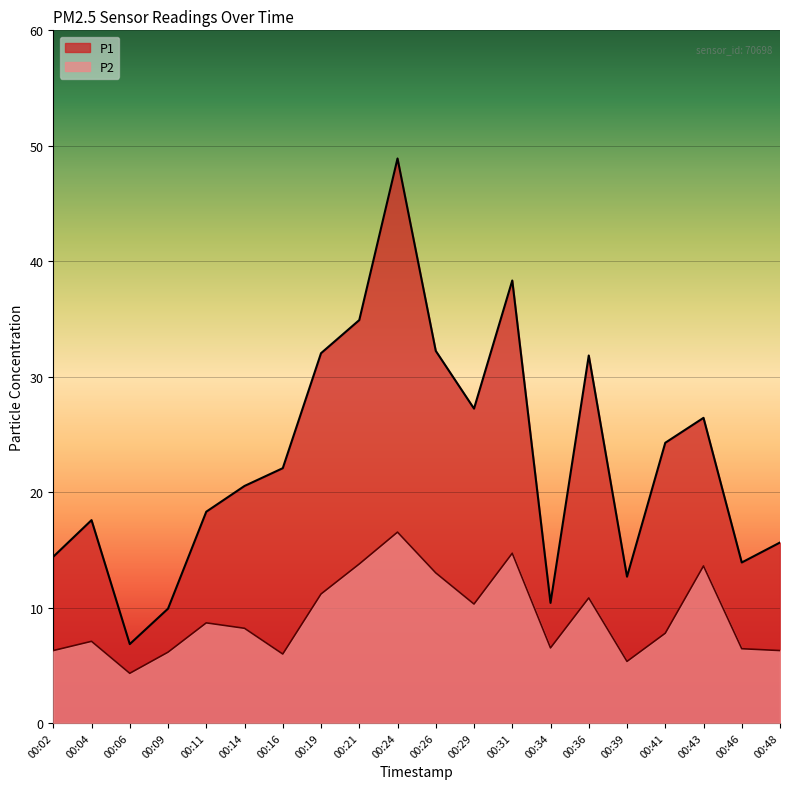

True or false: P2 and P1 cross at least once.

False